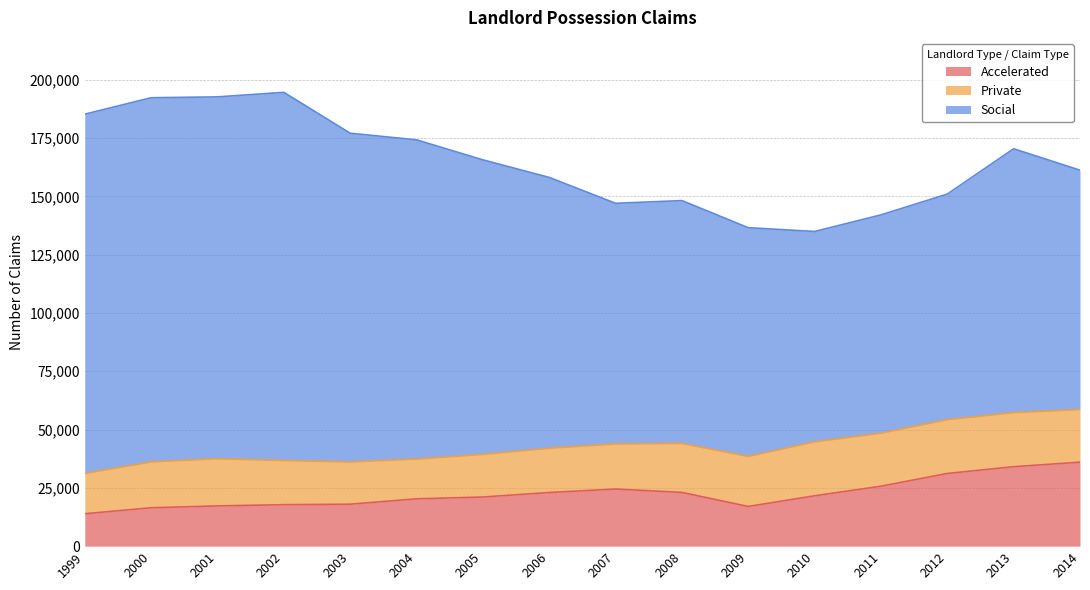

Rank the series by their maximum value, from highest to lowest.

Social, Accelerated, Private